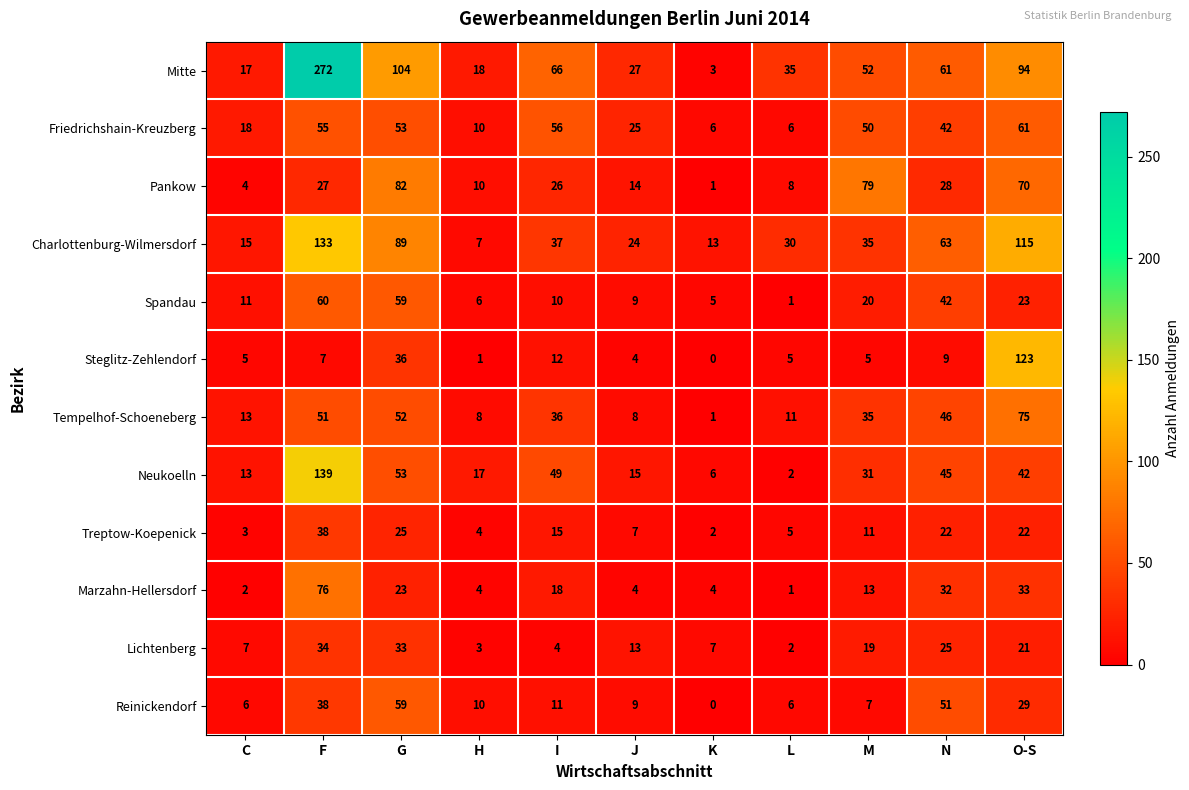

What is the difference between the maximum and minimum values in the Friedrichshain-Kreuzberg series?

55